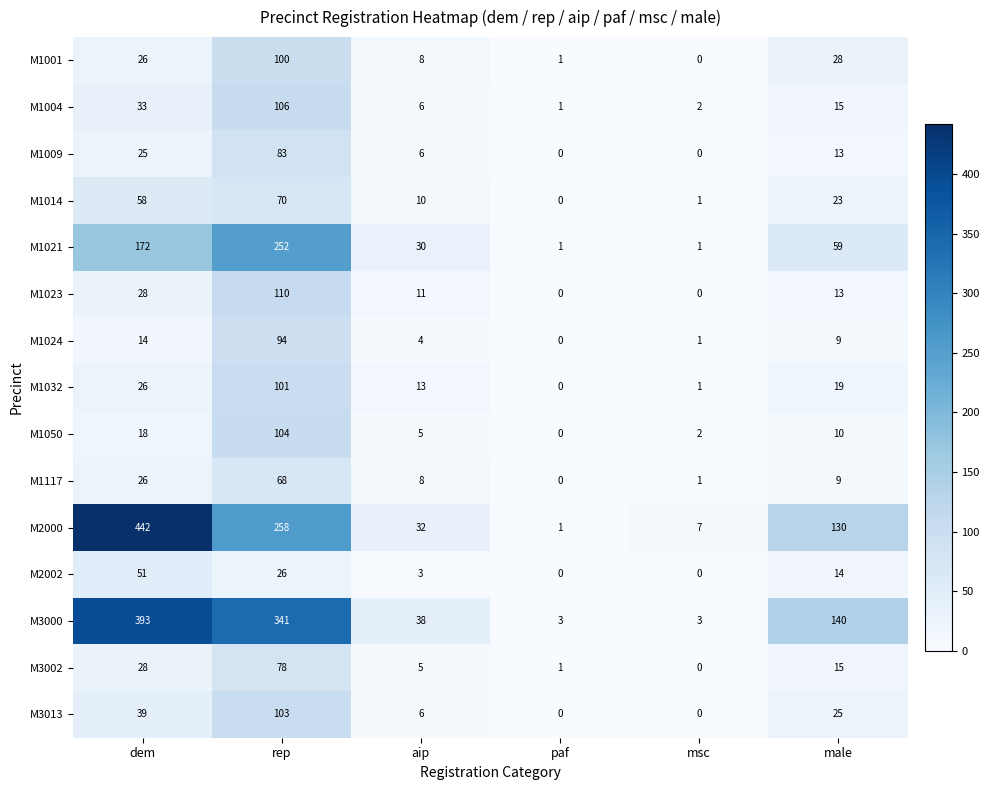

At which label does M3002 first exceed 15?

dem